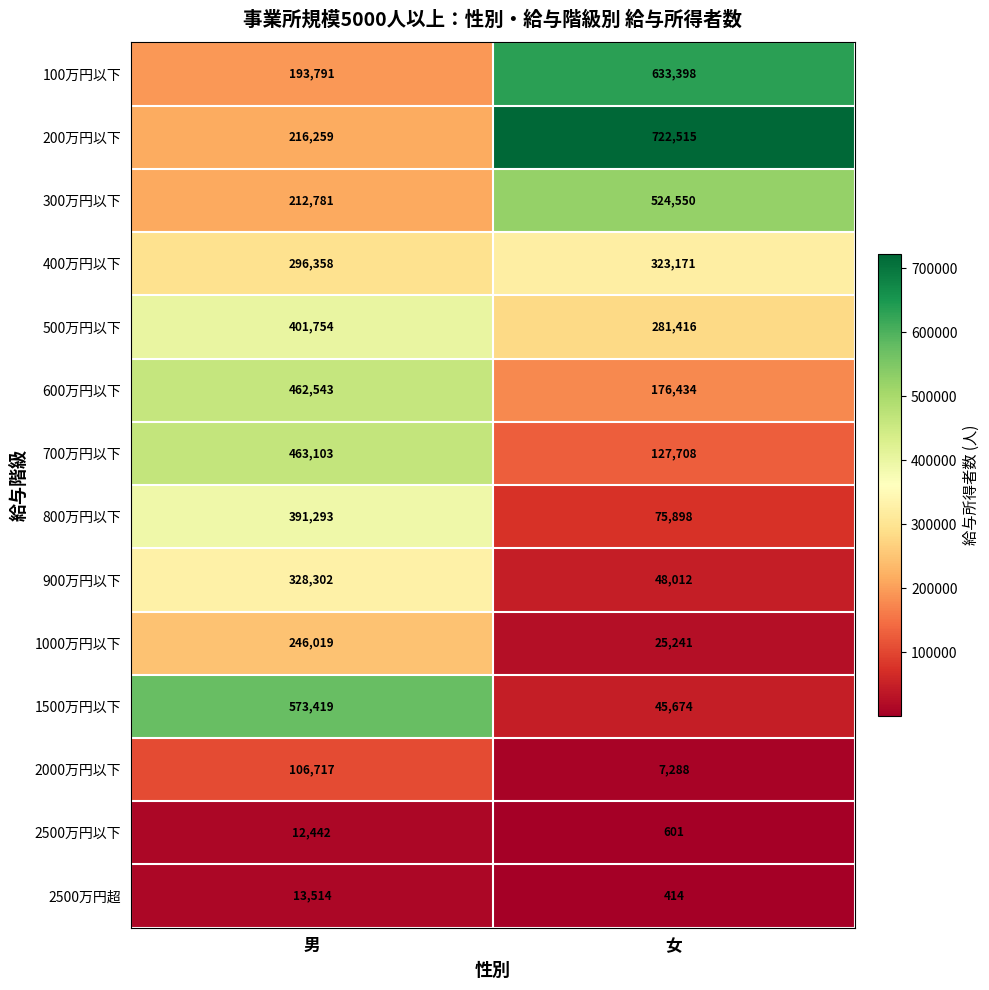

Which series changed the most between 男 and 女?

1500万円以下